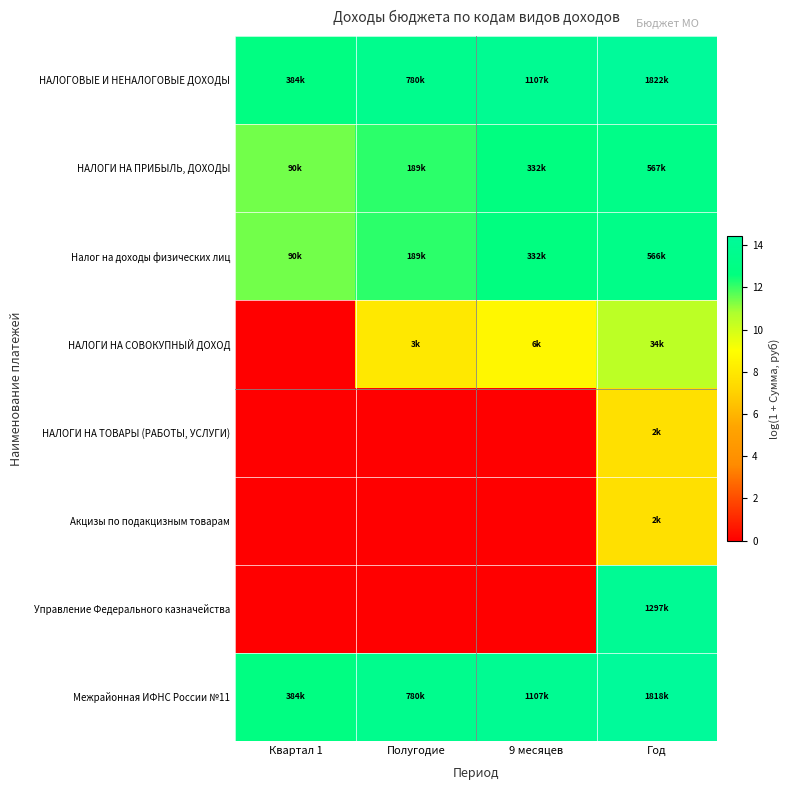

Rank the series by their maximum value, from lowest to highest.

НАЛОГИ НА ТОВАРЫ (РАБОТЫ, УСЛУГИ), Акцизы по подакцизным товарам, НАЛОГИ НА СОВОКУПНЫЙ ДОХОД, Налог на доходы физических лиц, НАЛОГИ НА ПРИБЫЛЬ, ДОХОДЫ, Управление Федерального казначейства, Межрайонная ИФНС России №11, НАЛОГОВЫЕ И НЕНАЛОГОВЫЕ ДОХОДЫ